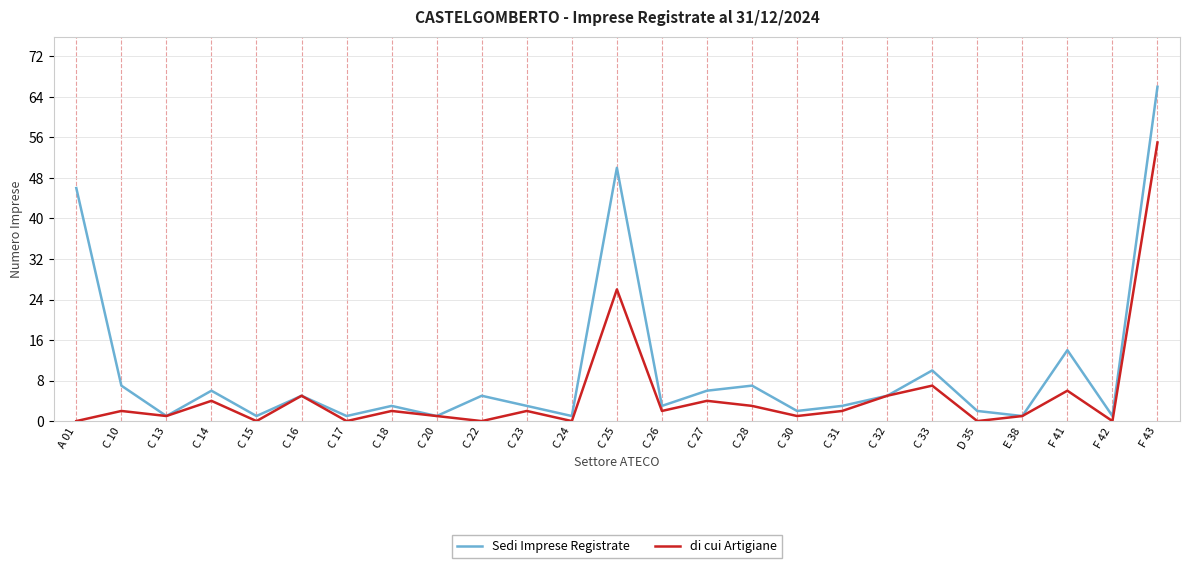

Which category has the highest value in the di cui Artigiane series?

F 43